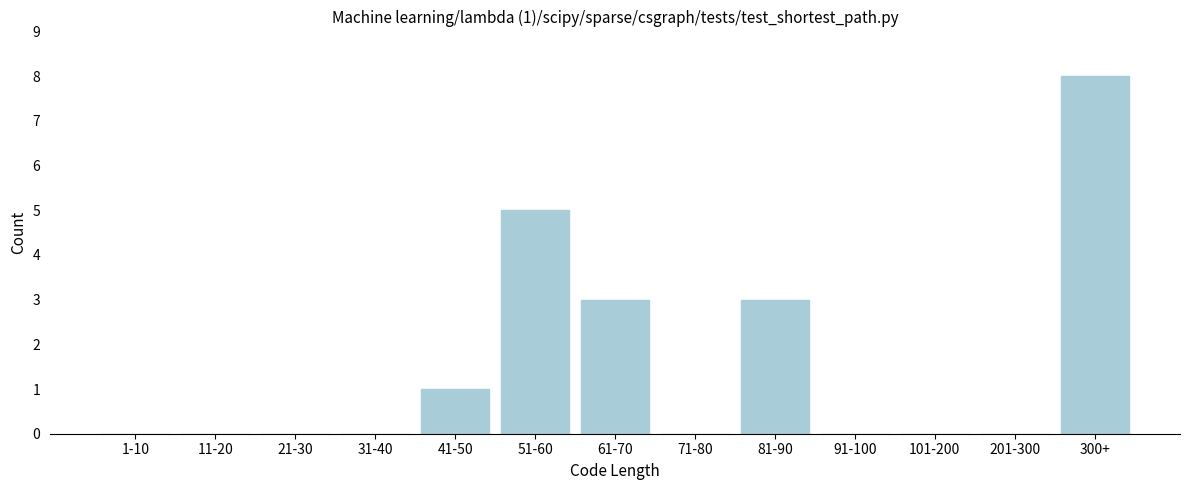

Reading left to right, what are all the values shown in this chart?

1-10=0	11-20=0	21-30=0	31-40=0	41-50=1	51-60=5	61-70=3	71-80=0	81-90=3	91-100=0	101-200=0	201-300=0	300+=8